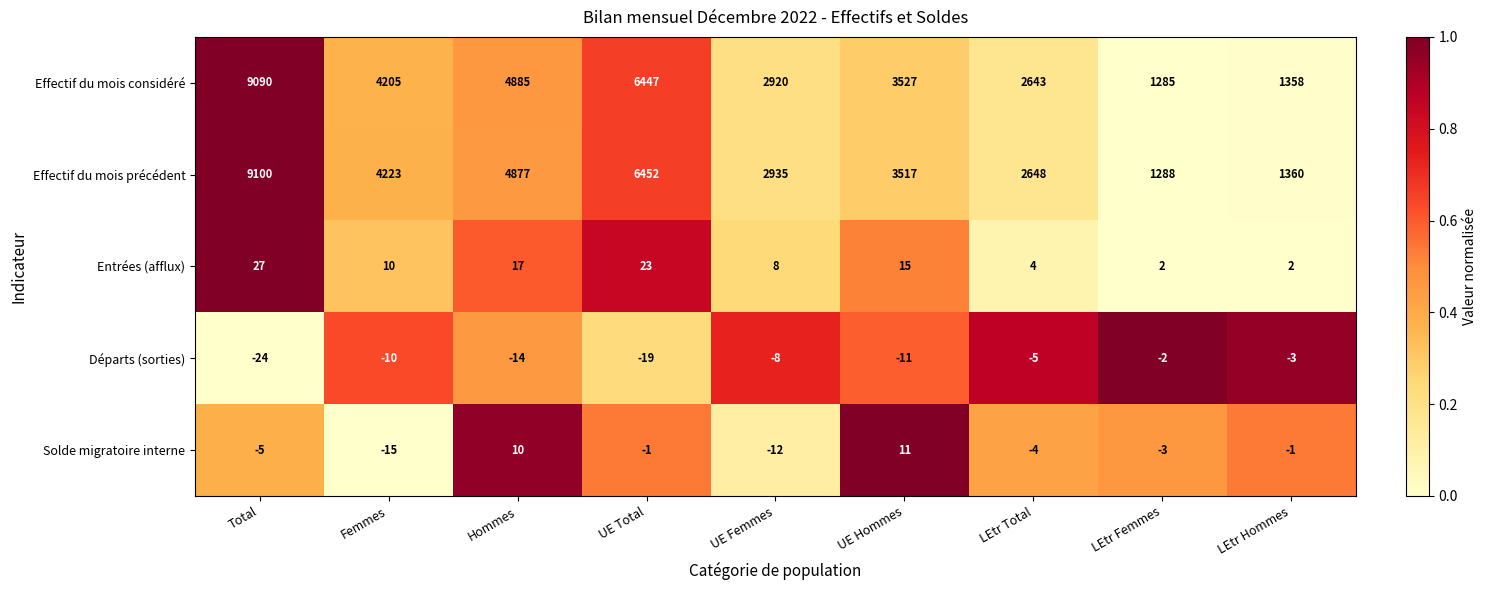

At which label does Effectif du mois considéré reach its minimum?

LEtr Femmes